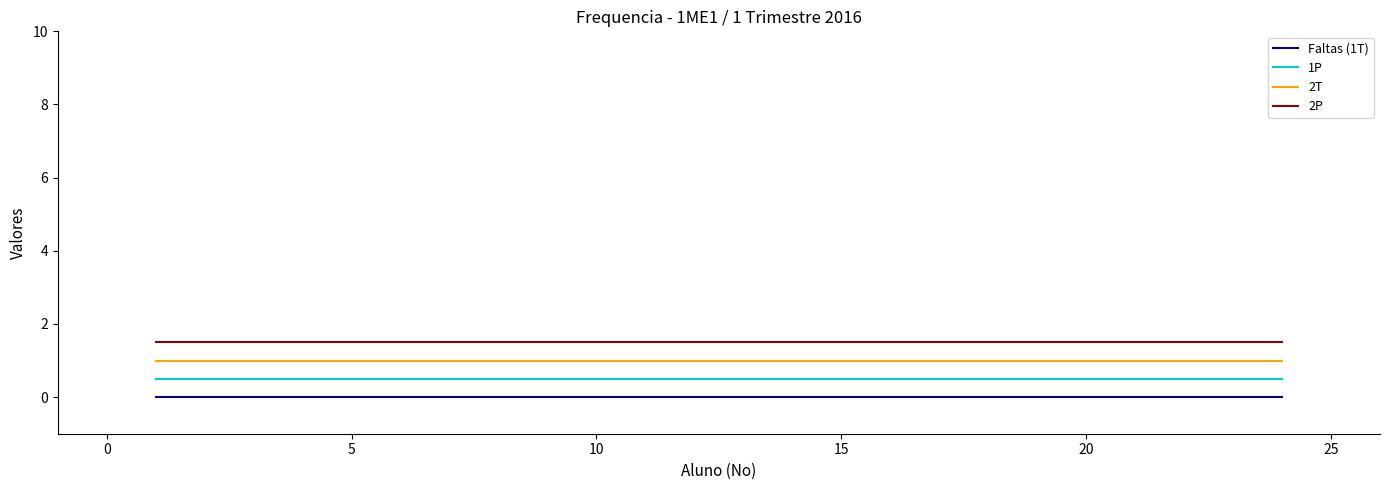

At how many categories does at least one series exceed 0?

24